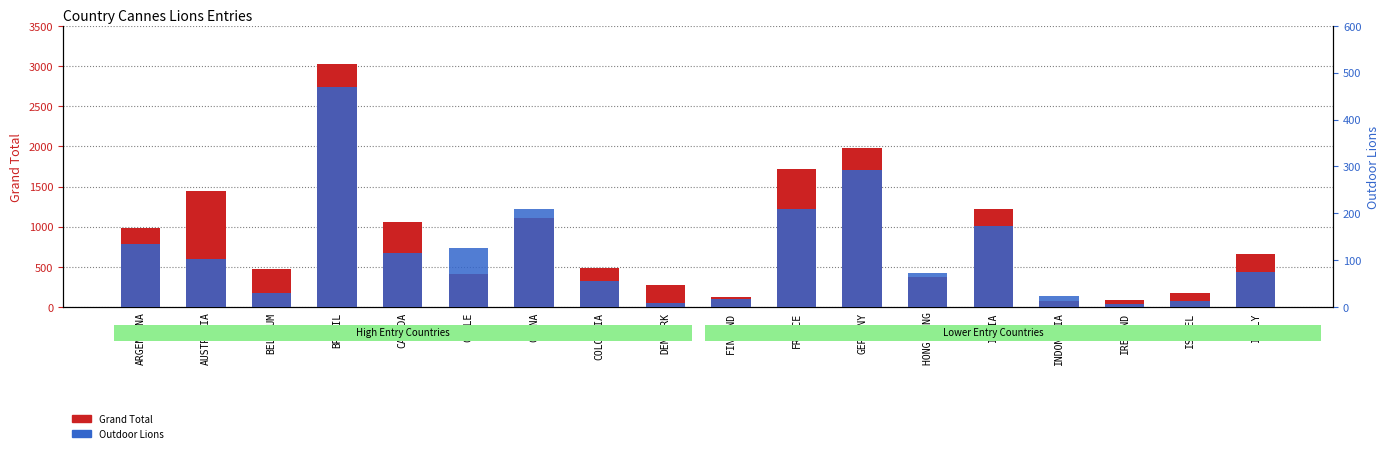

What is the sum of all Outdoor Lions values?

2132